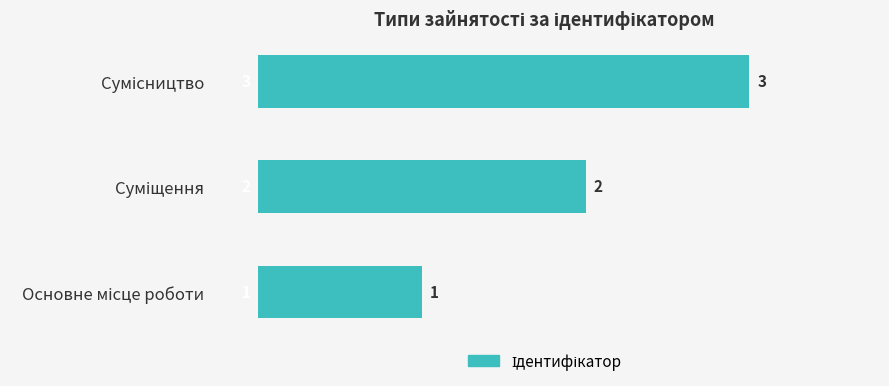

What is the sum of all values?

6